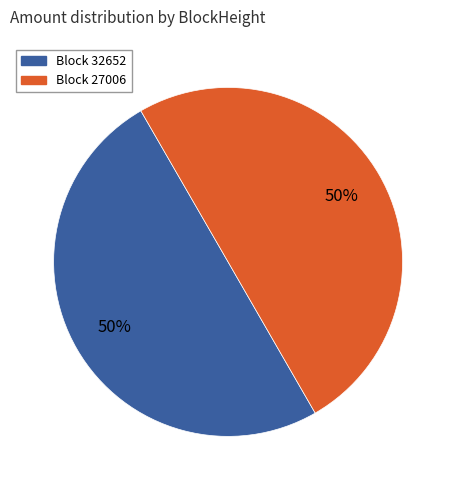

How many segments does this pie chart have?

2